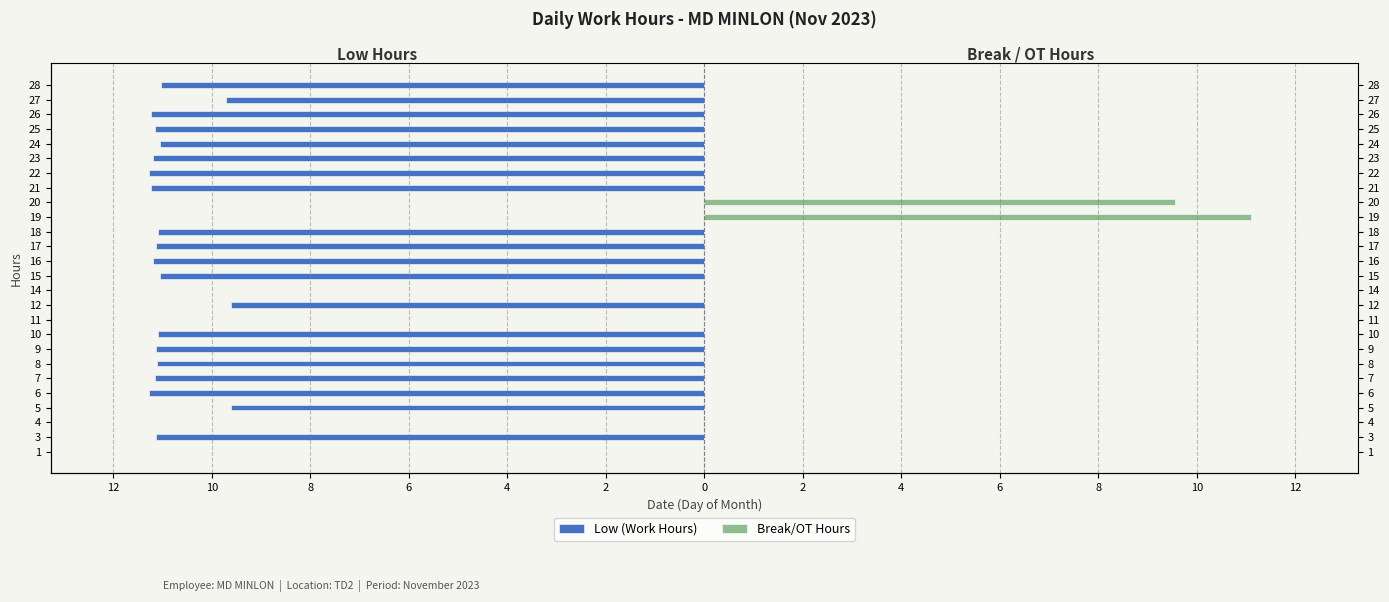

True or false: Low (Work Hours) has a value of -4.0 at 18.

False